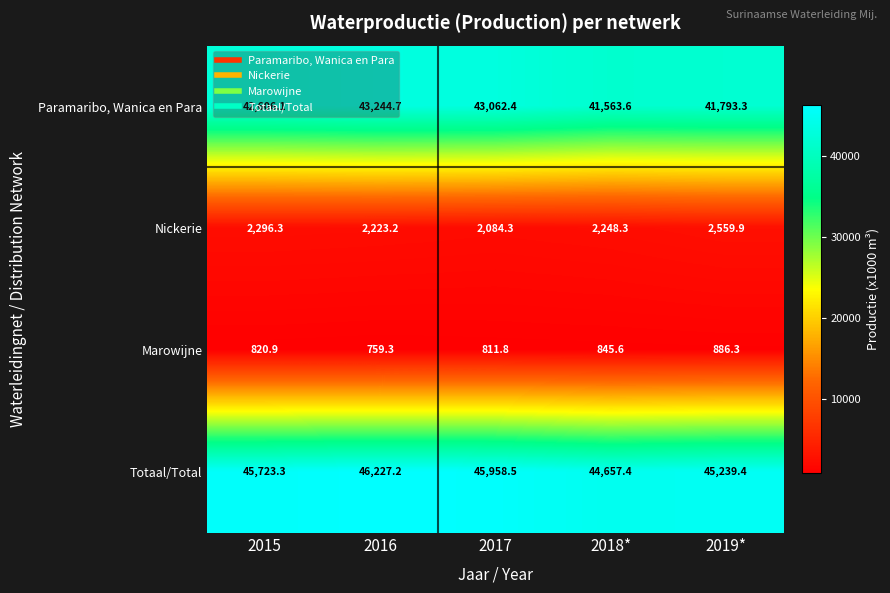

At how many categories does at least one series exceed 14990?

5